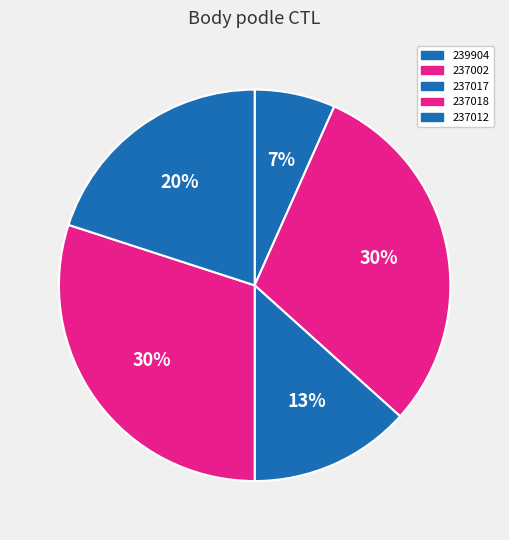

Which has a higher value, 239904 or 237018?

237018